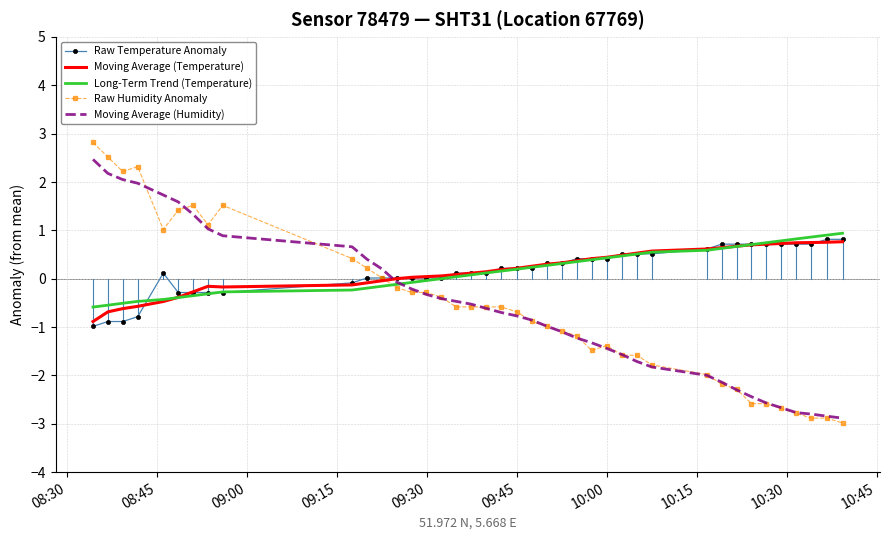

Which series has the largest range (max minus min)?

Raw Humidity Anomaly